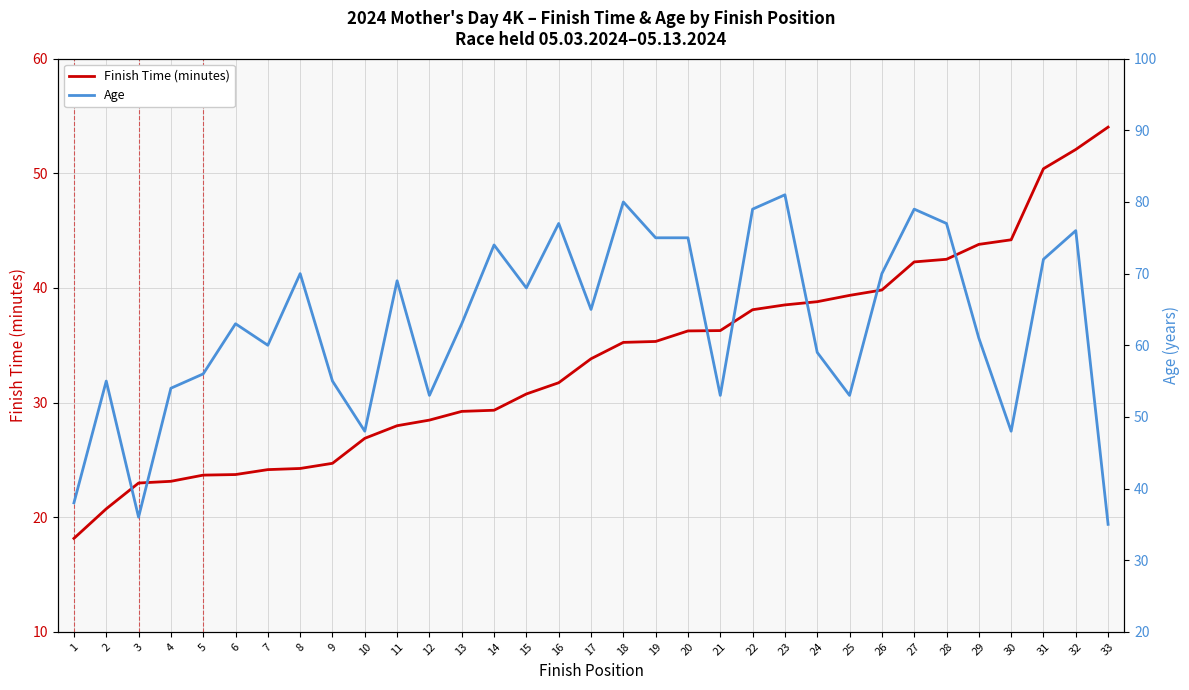

What is the minimum value shown in the chart?

18.1